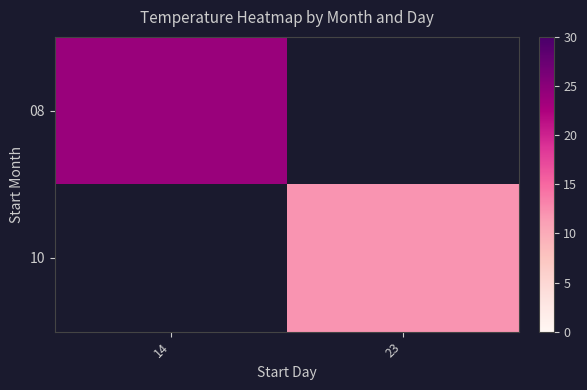

Is it true that 10 equals 16.3 at 23?

False